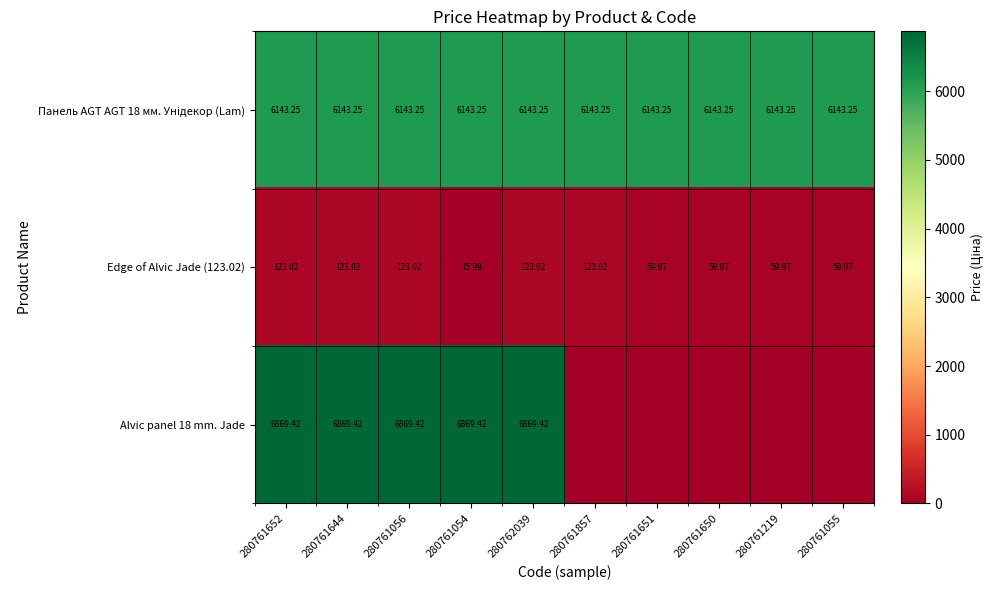

Which series has the largest total across all categories?

Панель AGT AGT 18 мм. Унідекор (Lam)